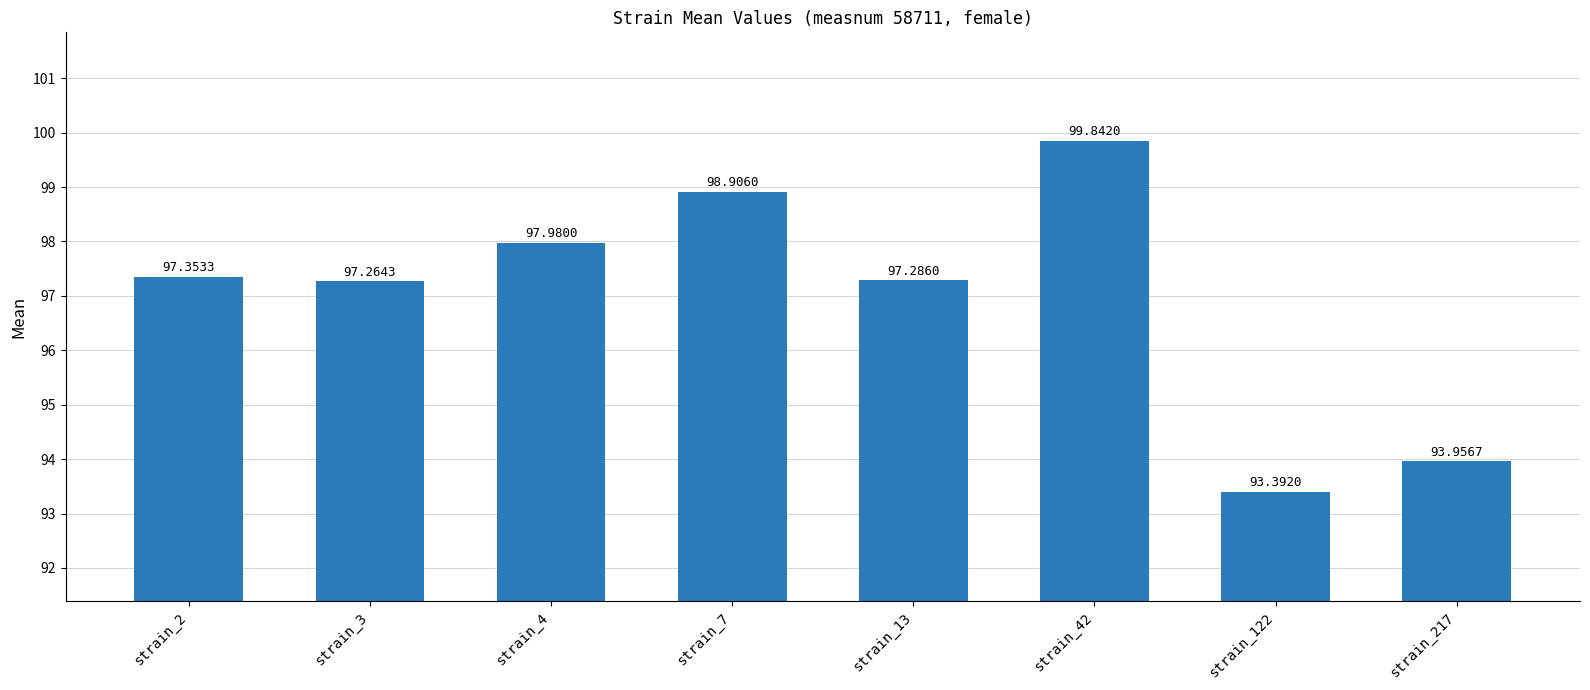

What is the value of the 8th bar from the left?

94.0